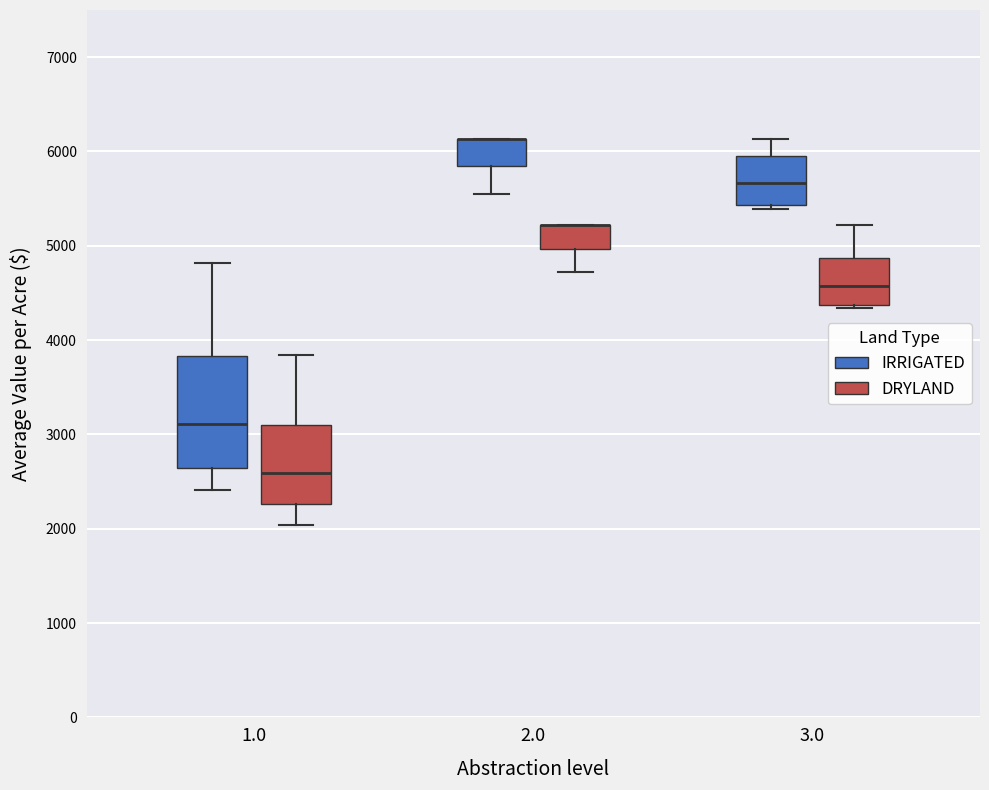

Where is the upper edge of the box for 2.0 (DRYLAND) on the y-axis? The values are not printed on the chart, so give them approximately, as read against the axis.

5200